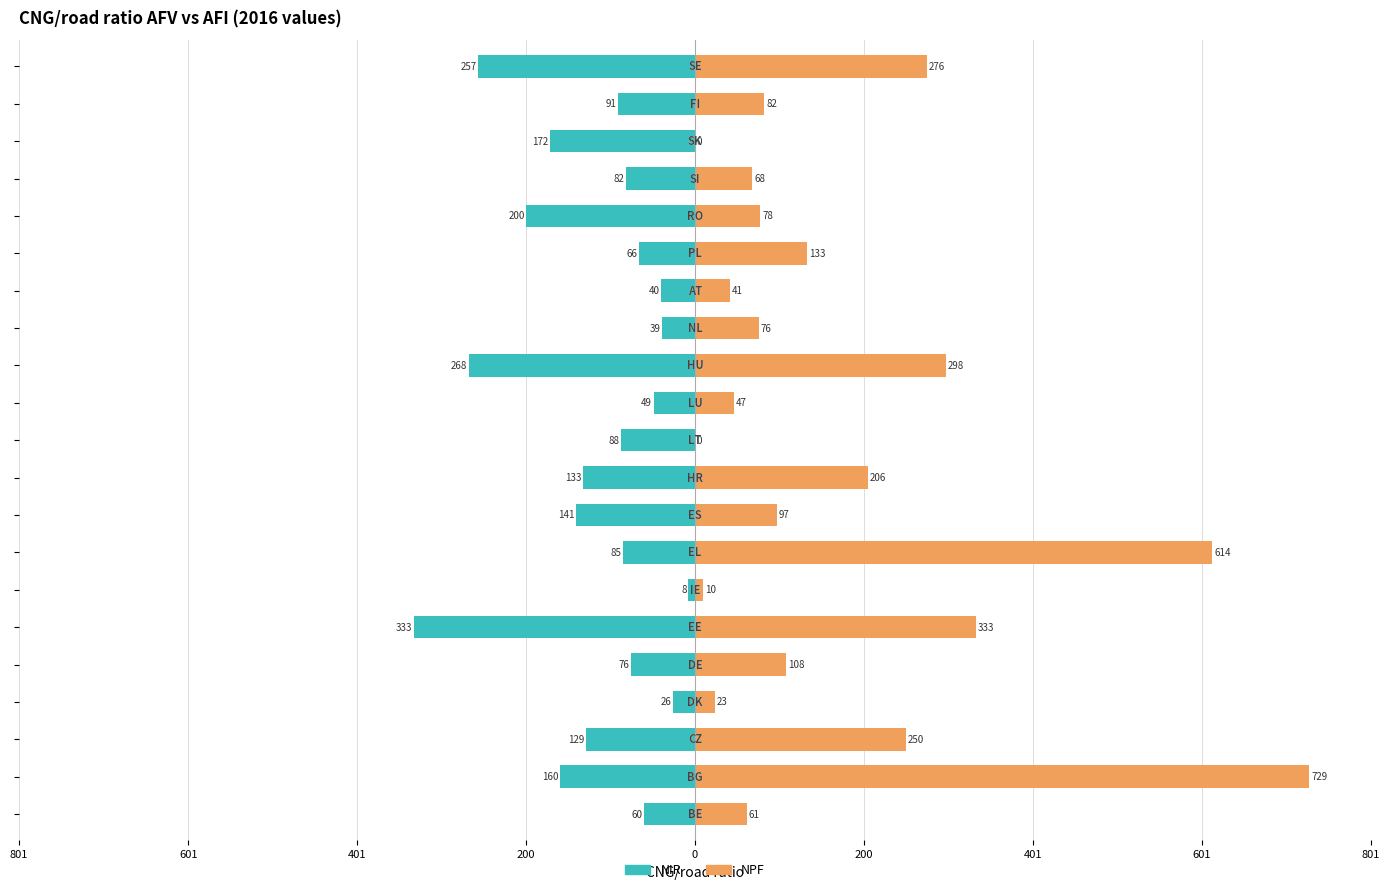

What is the difference between the maximum and second lowest values in the NPF series?

728.6